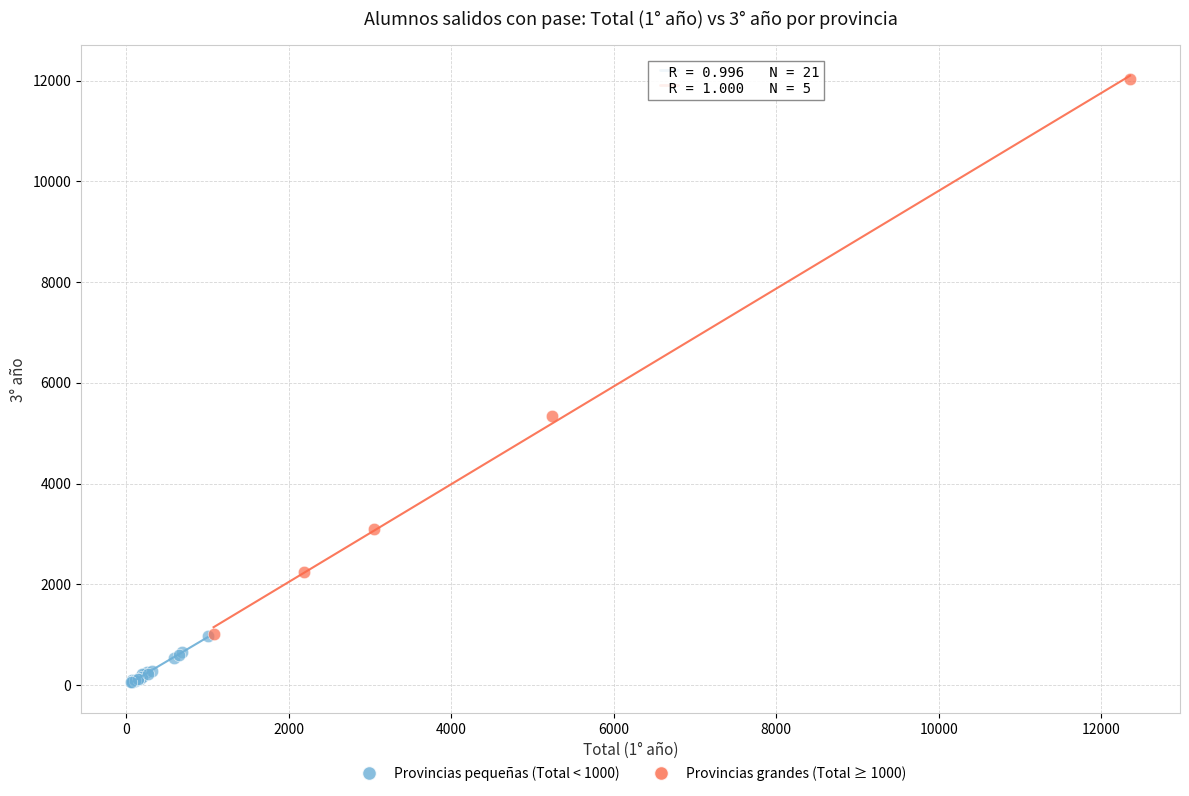

Which series contains the highest Y value?

Provincias grandes (Total ≥ 1000)